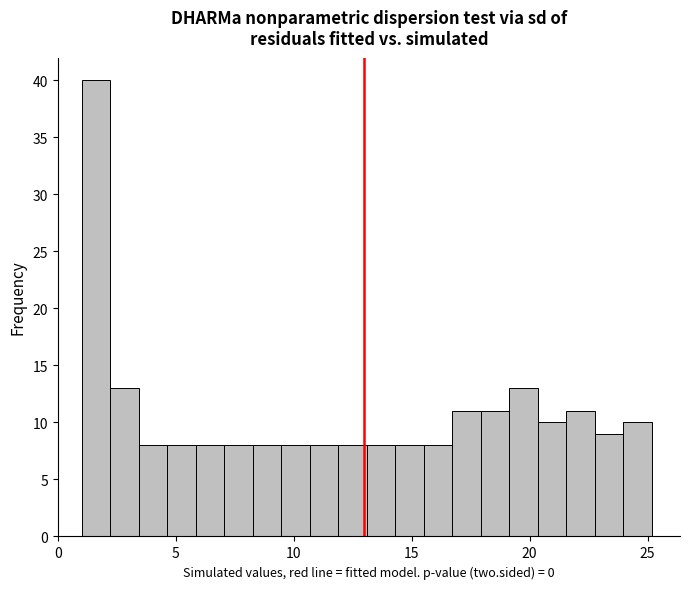

Read against the x-axis, roughly where is the centre of the tallest bar?

1.5